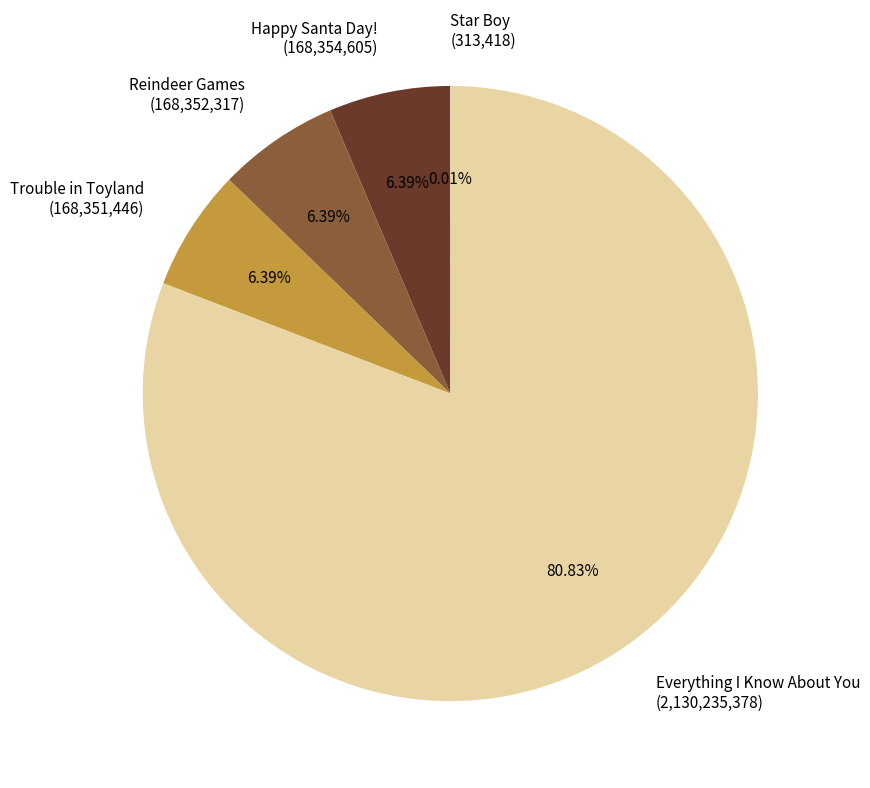

Is it true that Everything I Know About You is 81% of the pie?

True